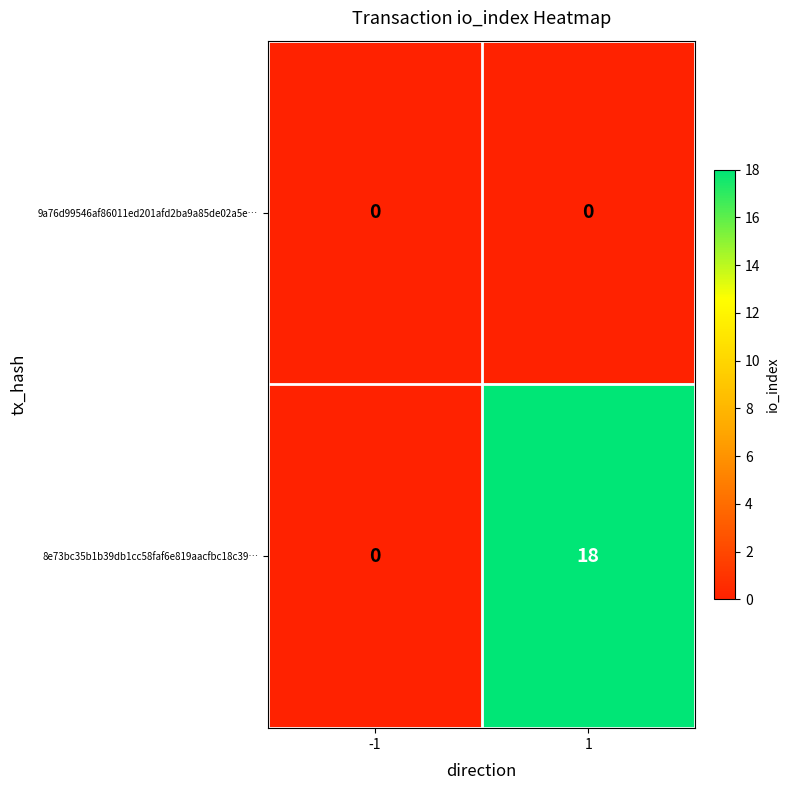

How many categories are shown in the chart?

2